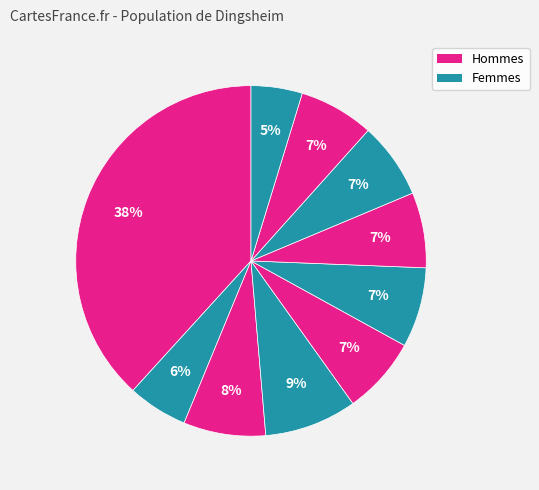

How many segments does this pie chart have?

10